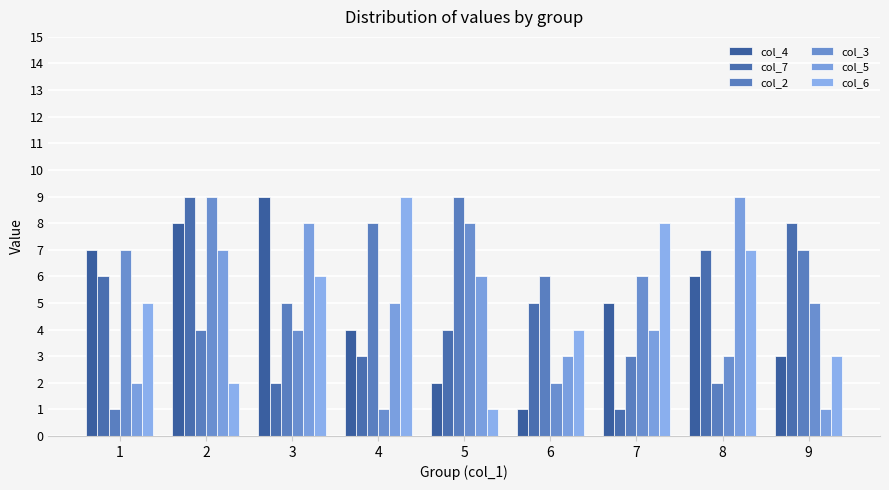

What is the value of the col_5 bar at the 5th from the left?

6